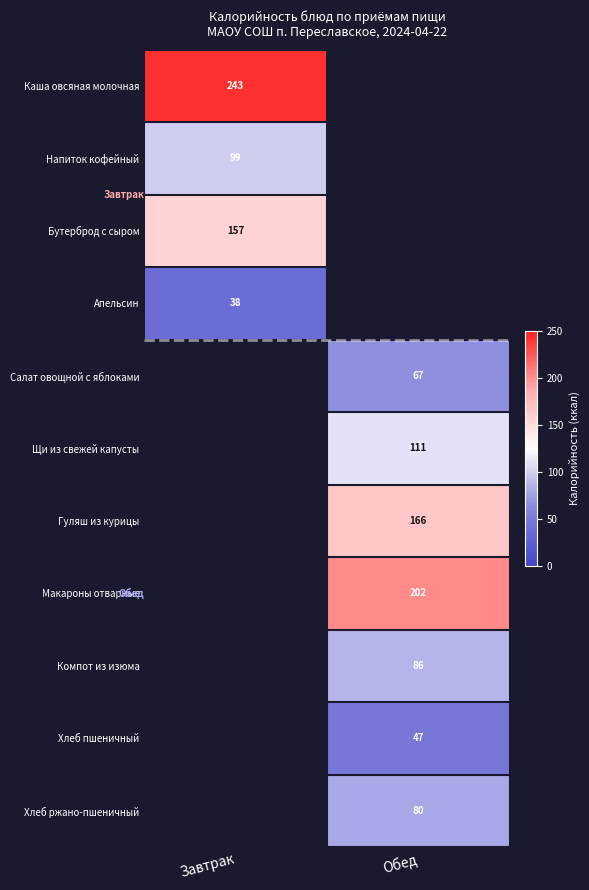

The Хлеб ржано-пшеничный series shows 29.0 at Обед. True or false?

False